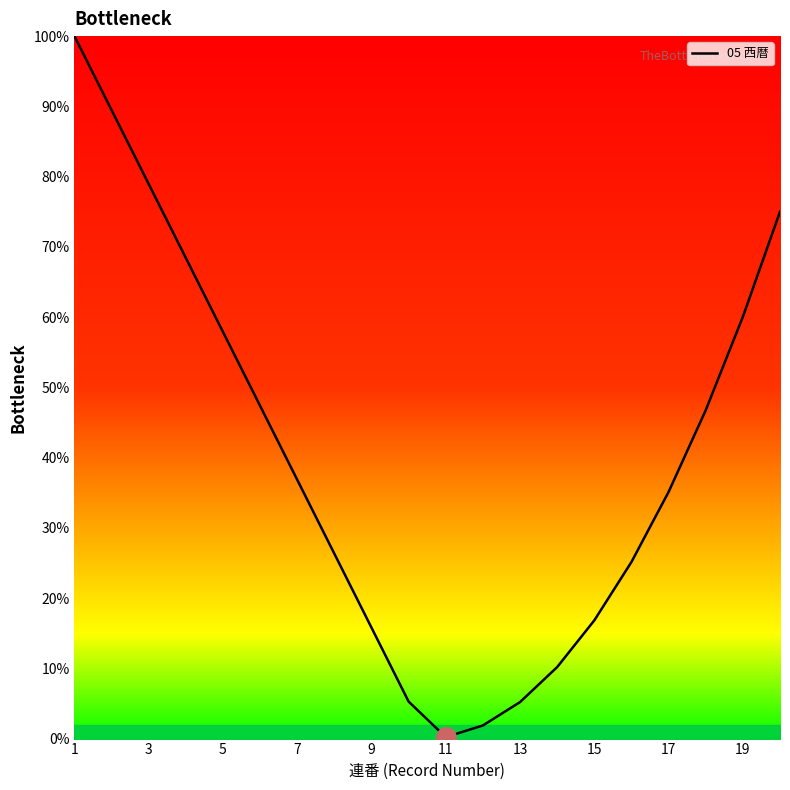

What is the greatest value displayed?

100.0